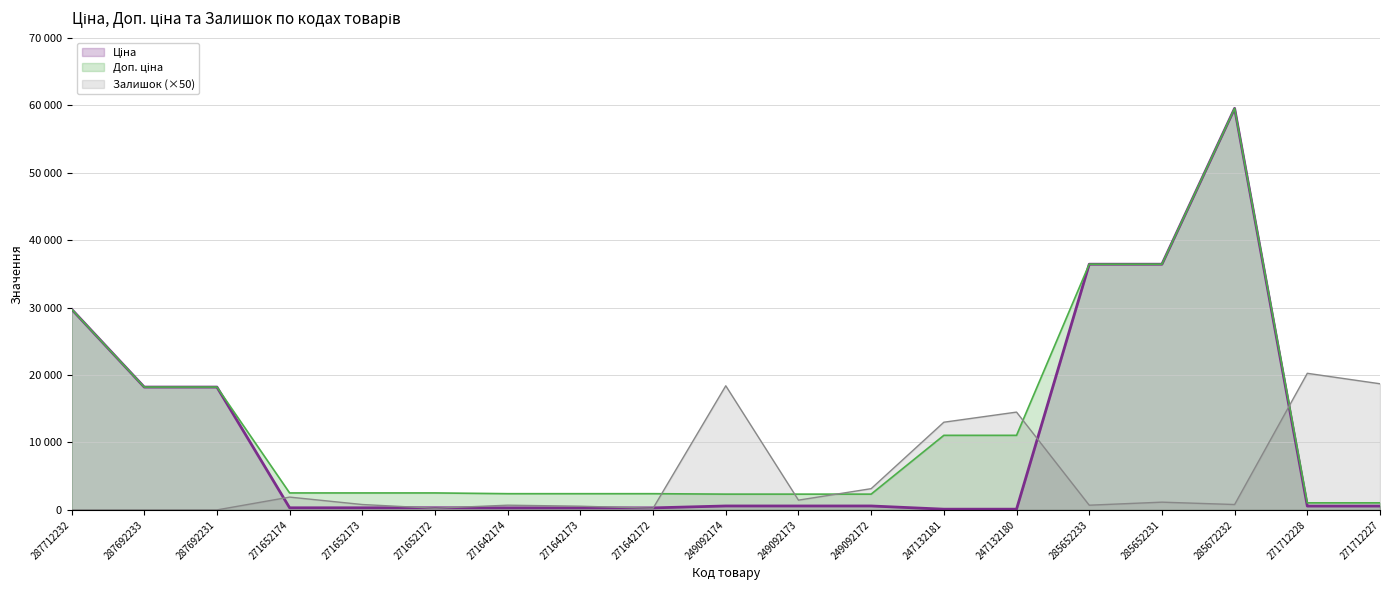

Is it true that Доп. ціна equals 3936.4 at 249092173?

False